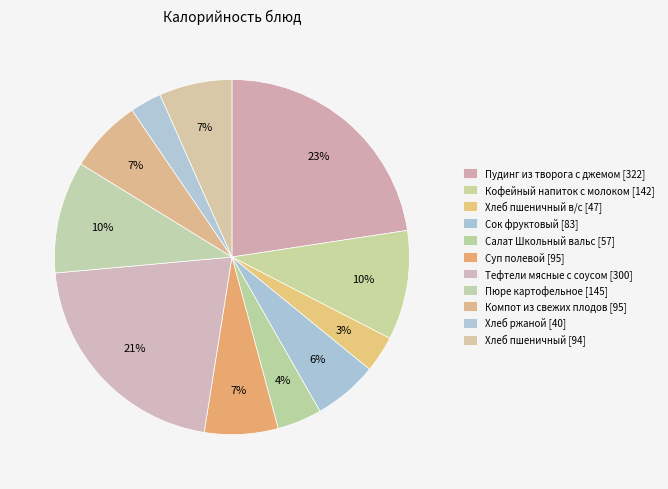

Count the number of slices in the pie.

11